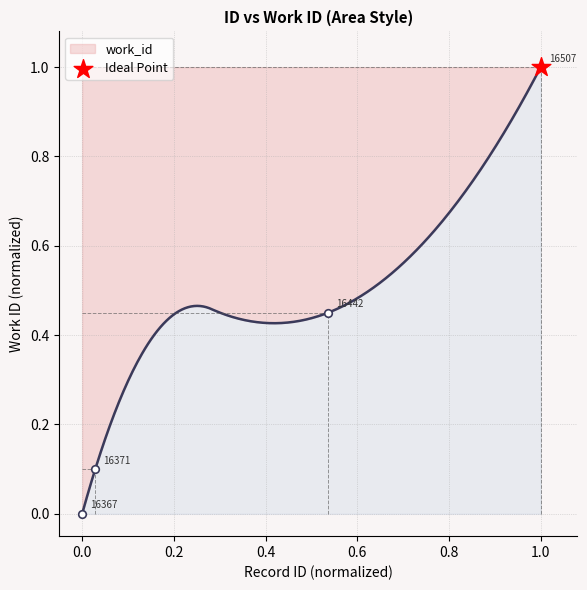

Which has a higher value, 16371 or 16442?

16442